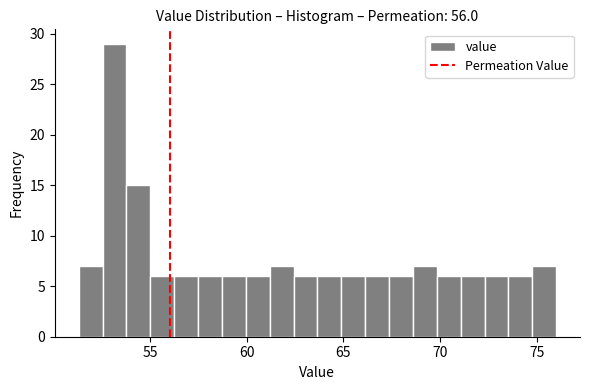

Read against the x-axis, roughly where is the centre of the tallest bar?

53.0